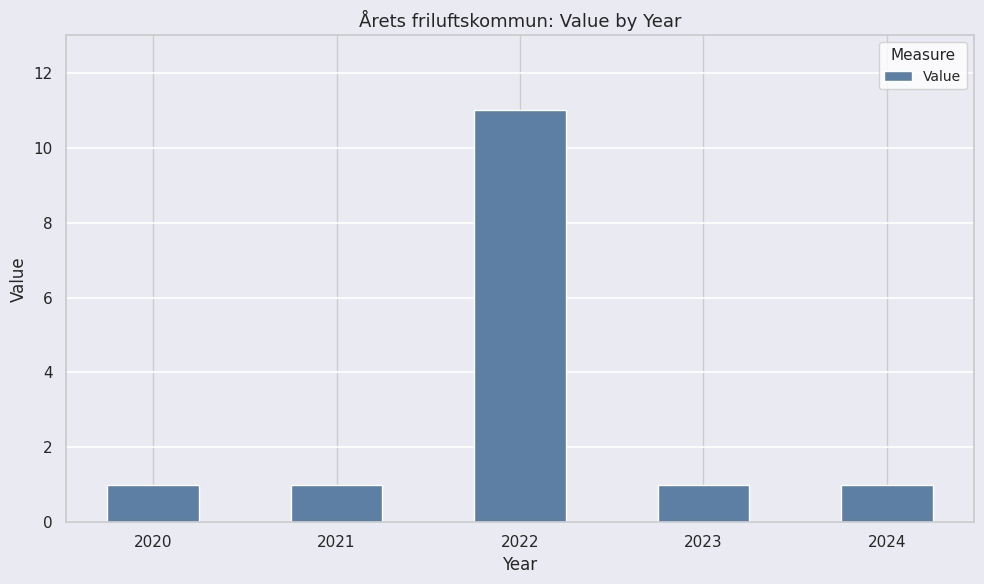

Reading left to right, extract all data points from this chart.

1	1	11	1	1